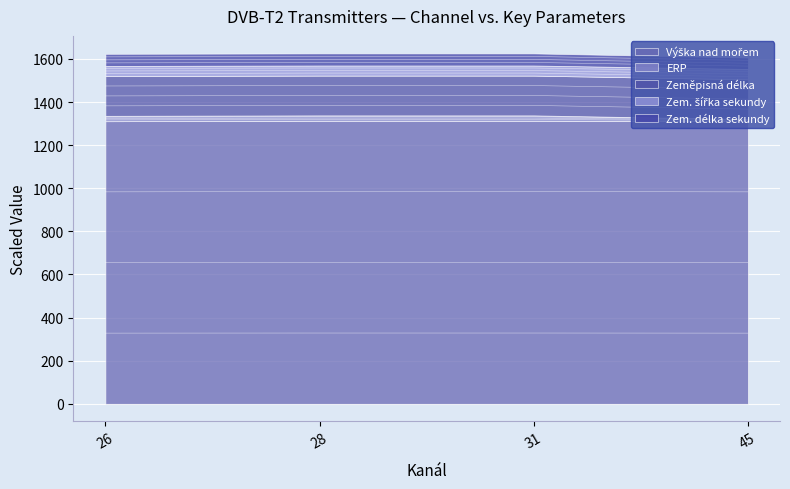

Between 26 and 28, which series saw the biggest shift?

ERP